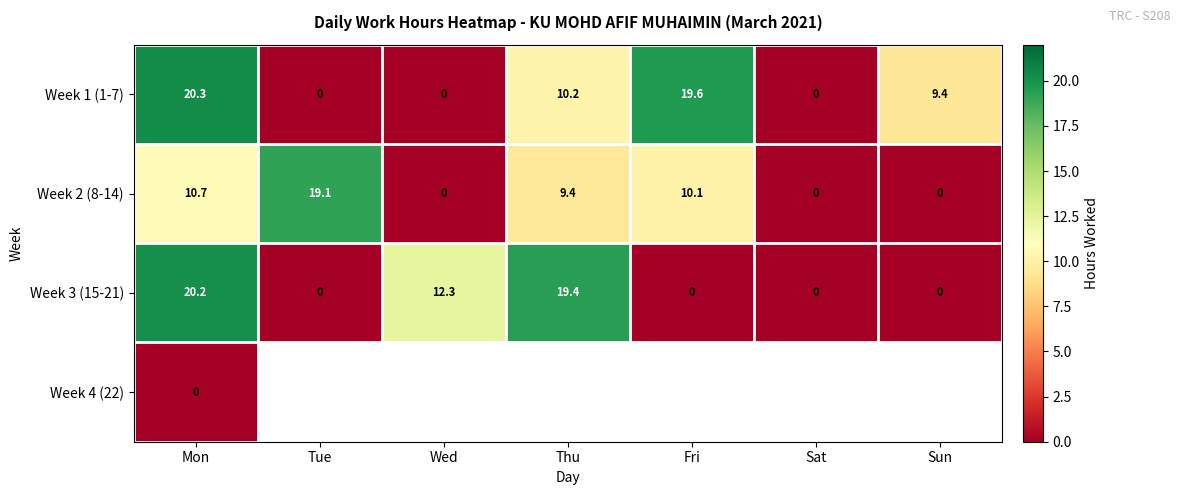

At which label does Week 1 (1-7) first exceed 9?

Mon